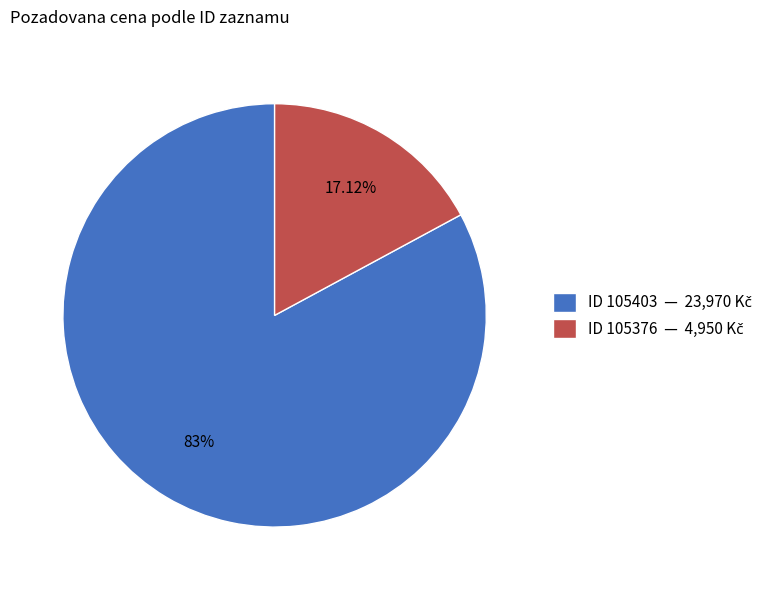

Count the number of slices in the pie.

2